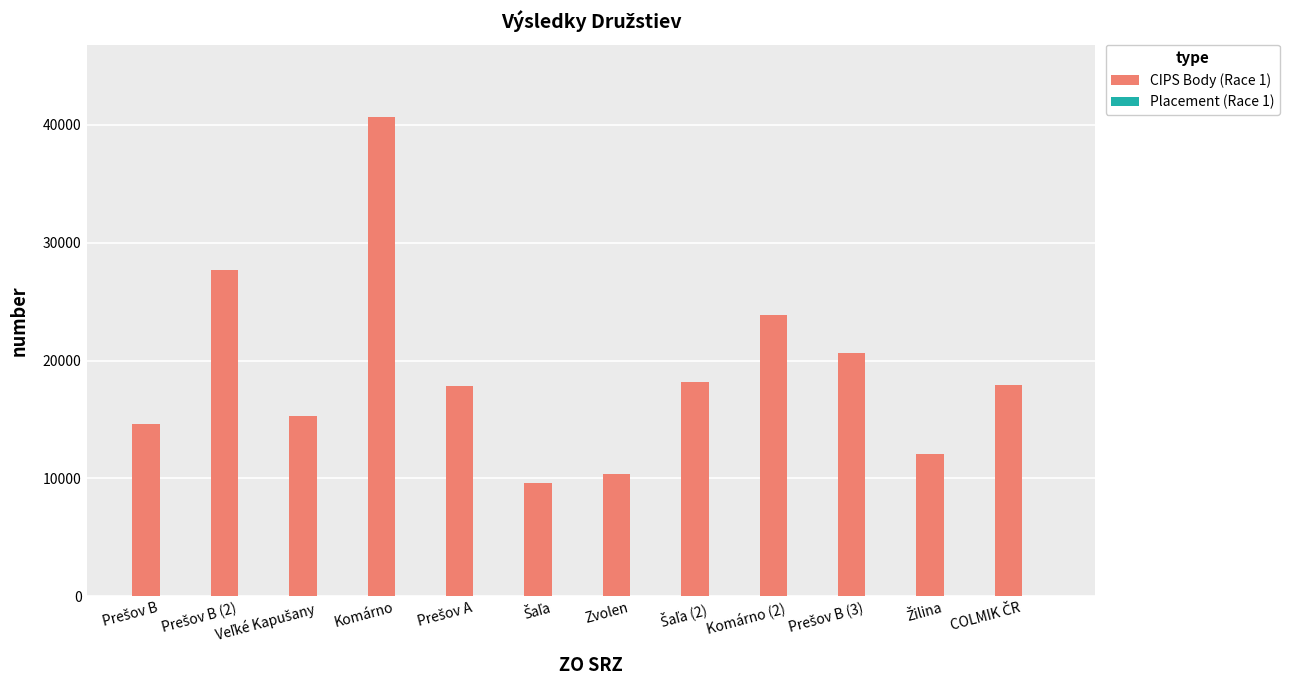

At which category is the sum across all series the highest?

Komárno